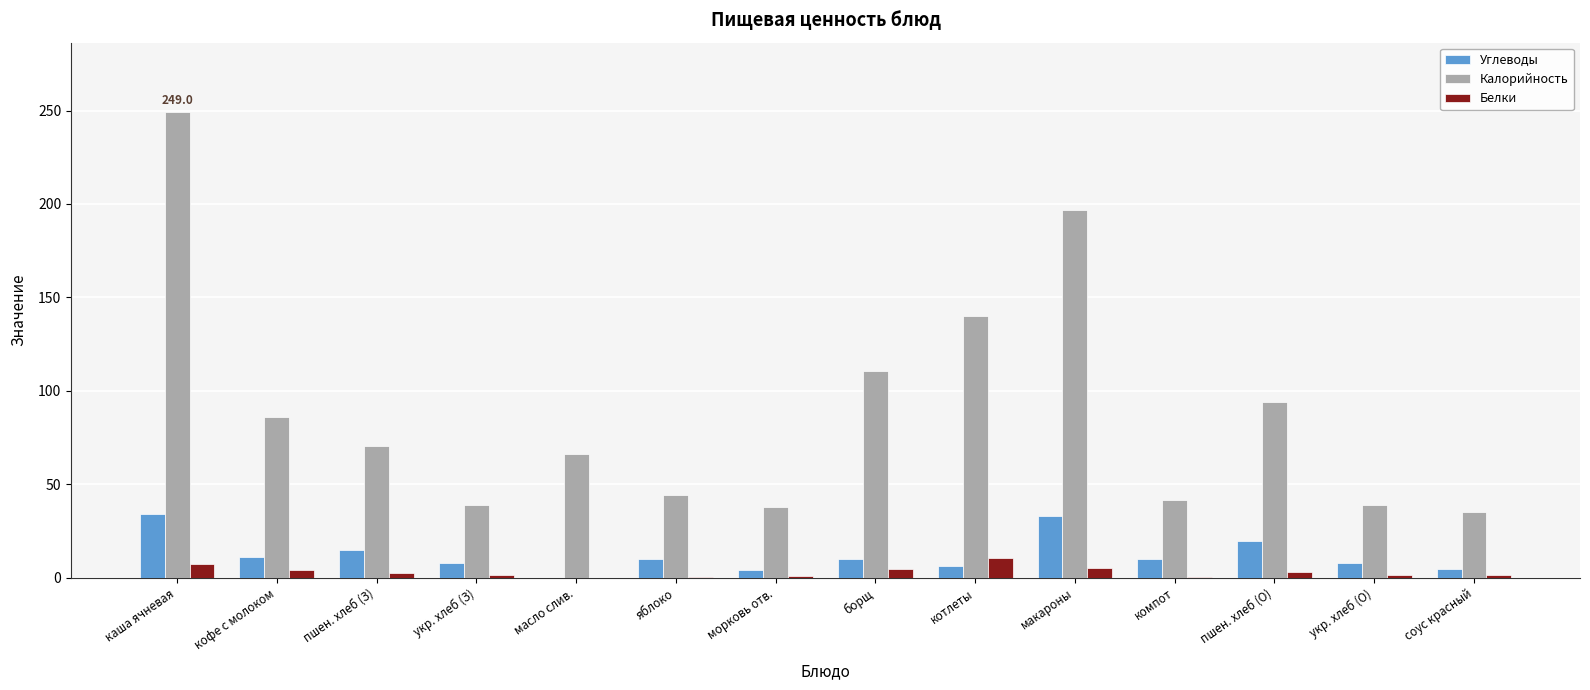

What is the sum of all Калорийность values?

1249.5